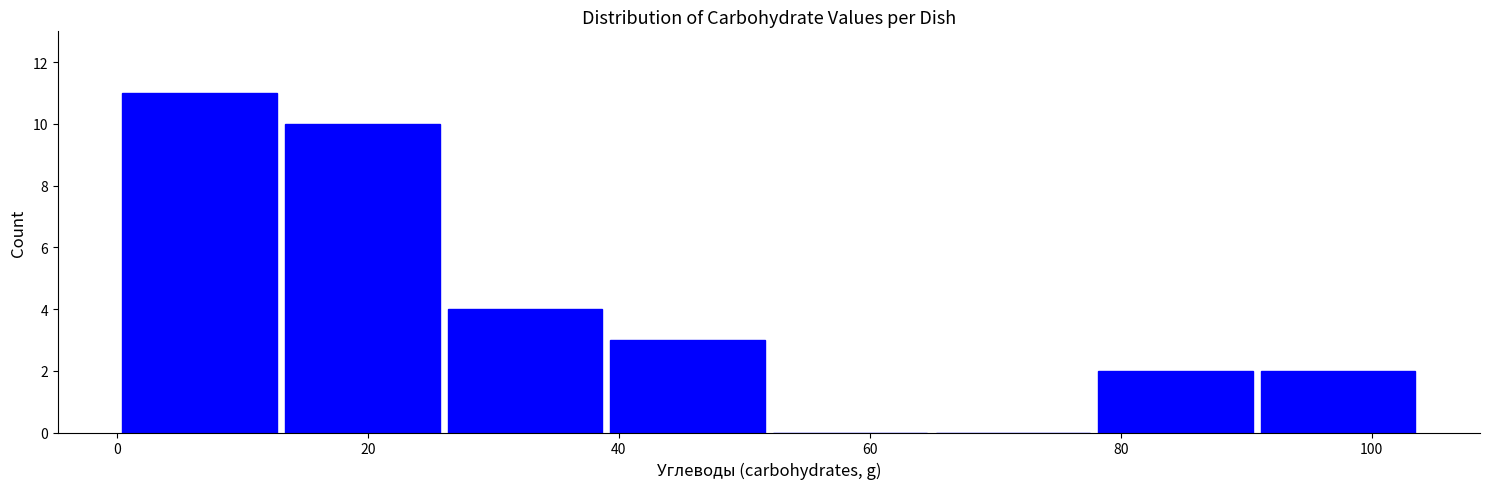

Reading left to right, list every bar in this chart as the range it spans on the x-axis followed by its height. Neither the bar edges nor the heights are printed on the chart, so give them approximately, as read against the axes.

0 to 14: 11
14 to 26: 10
26 to 38: 4
38 to 52: 3
52 to 64: 0
64 to 78: 0
78 to 90: 2
90 to 104: 2